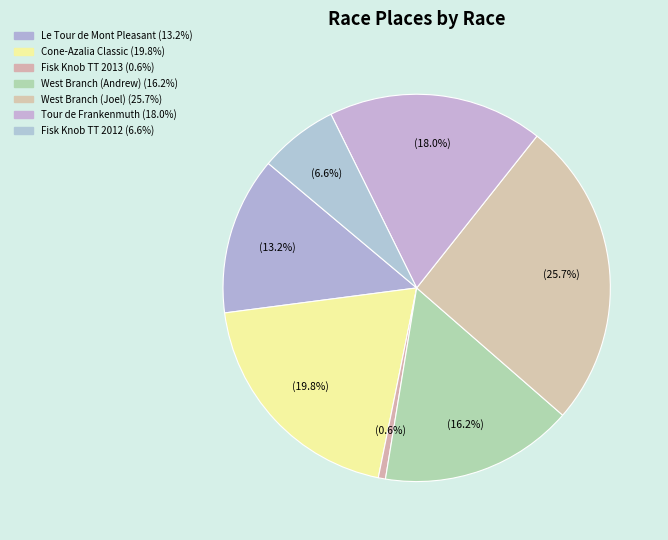

To the nearest percent, what is the difference between the largest and smallest slice percentages?

25%